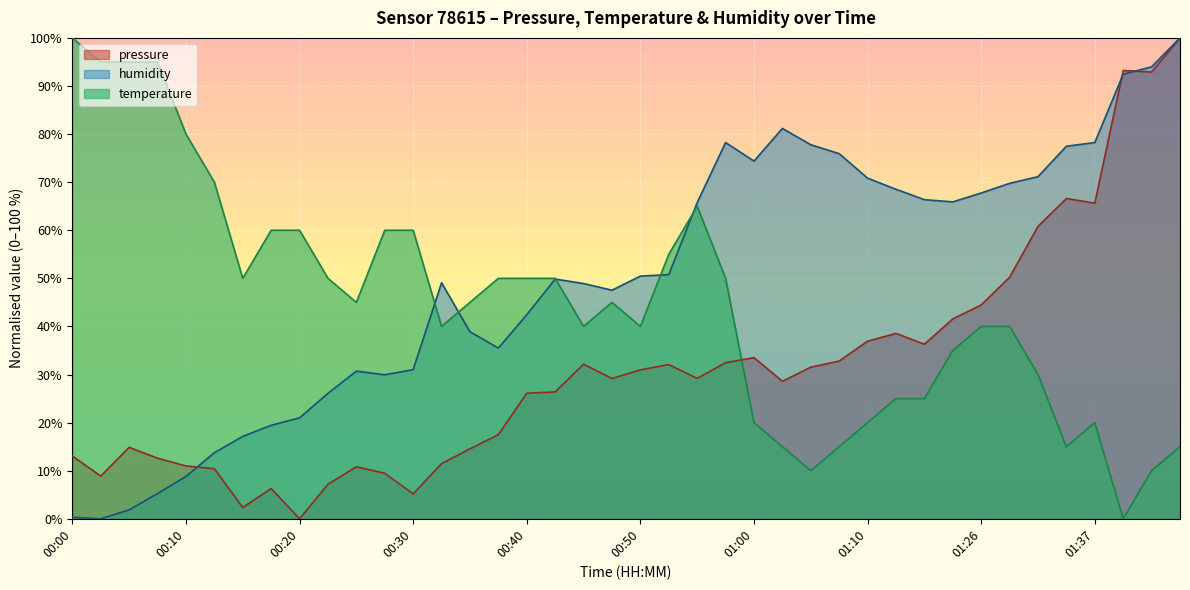

How many series are shown in this chart?

3